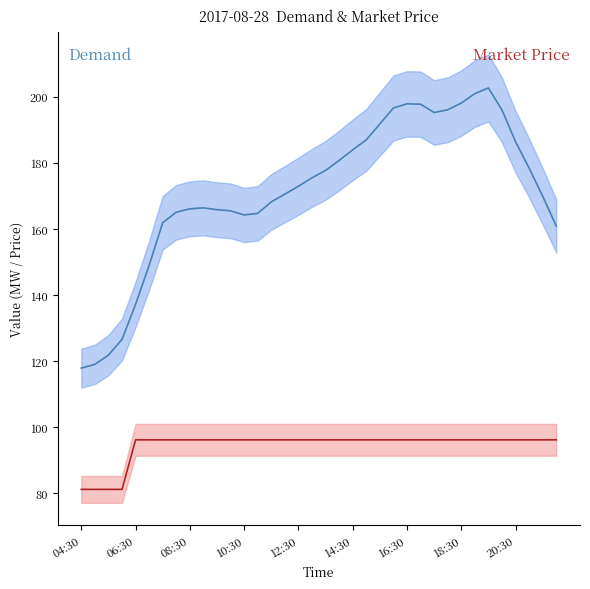

How many data points in Market Price are above 96?

32